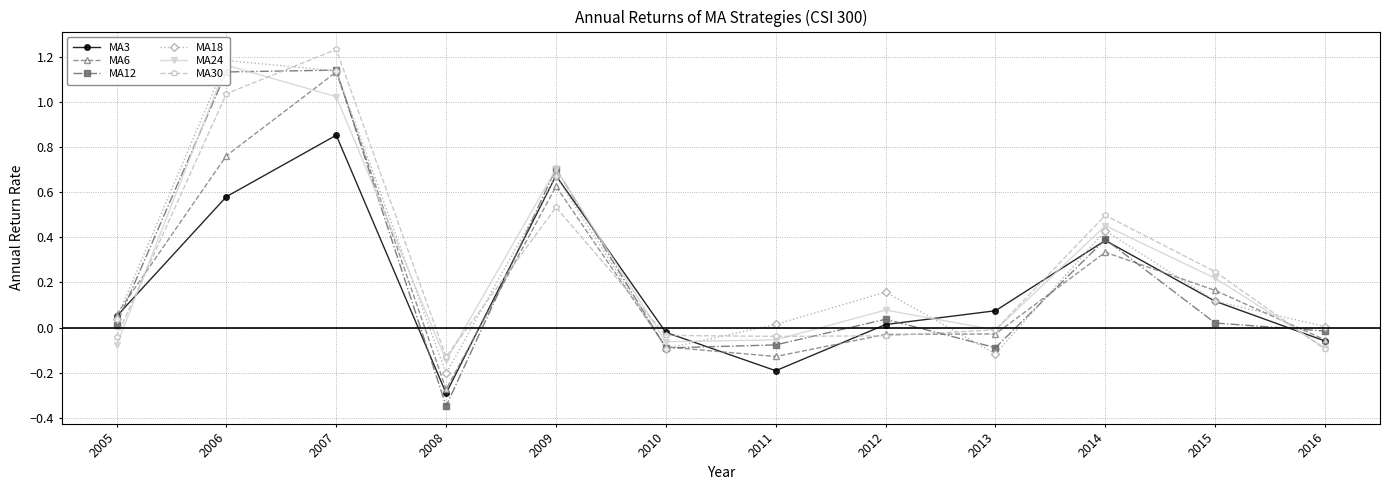

Rank the series at 2014 from lowest to highest value.

MA6, MA3, MA12, MA18, MA24, MA30